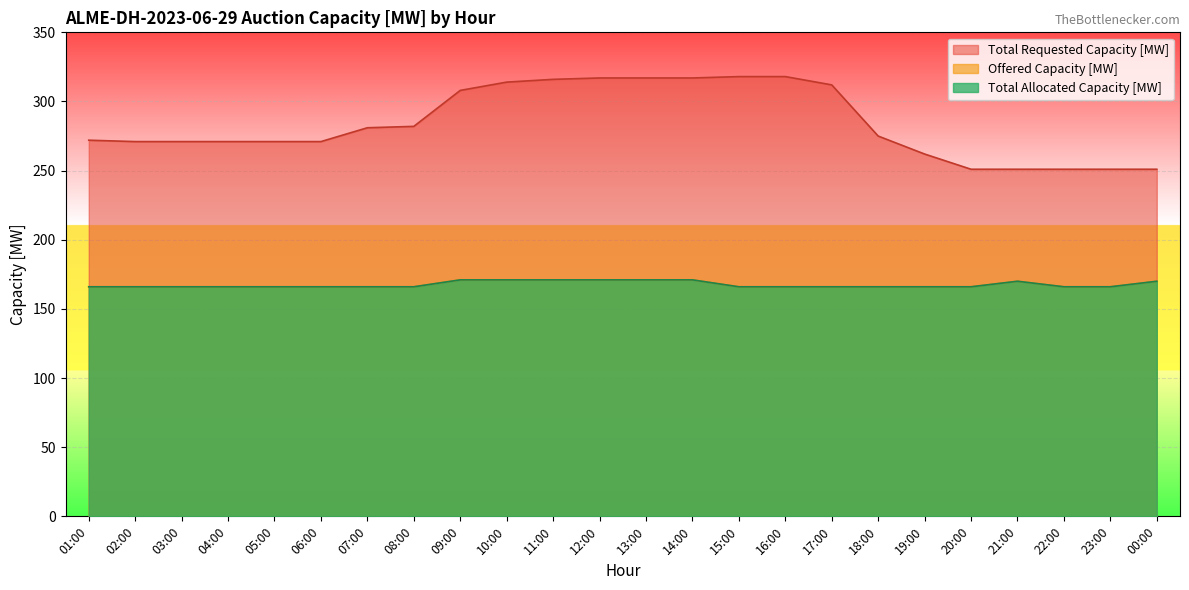

What is the value of the Offered Capacity [MW] point at the 1st from the left?

166